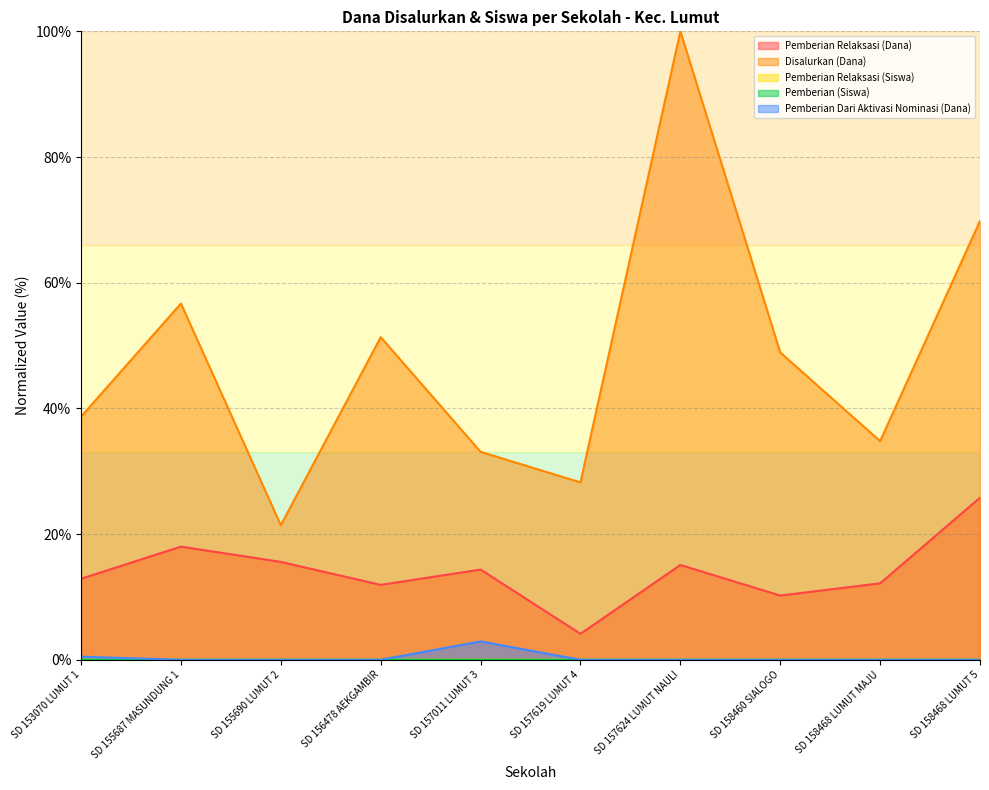

How many interior local valleys does the Pemberian Relaksasi (Dana) series have?

3